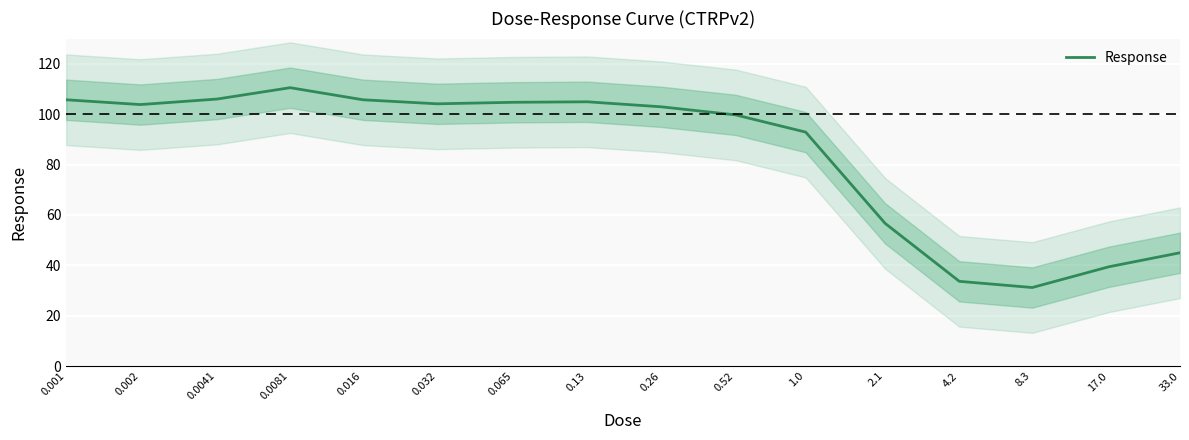

How many data points are less than 103?

8